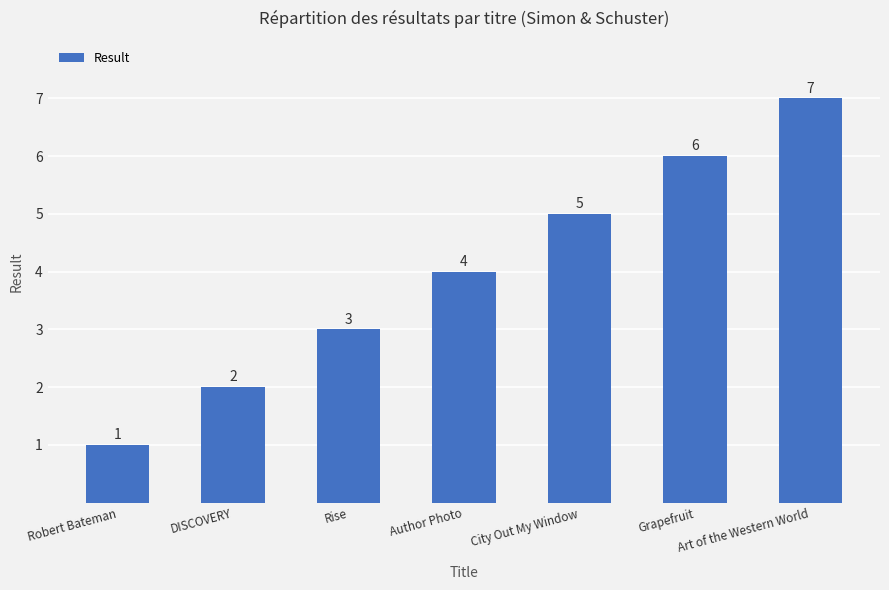

Rank the categories by value from highest to lowest.

Art of the Western World, Grapefruit, City Out My Window, Author Photo, Rise, DISCOVERY, Robert Bateman